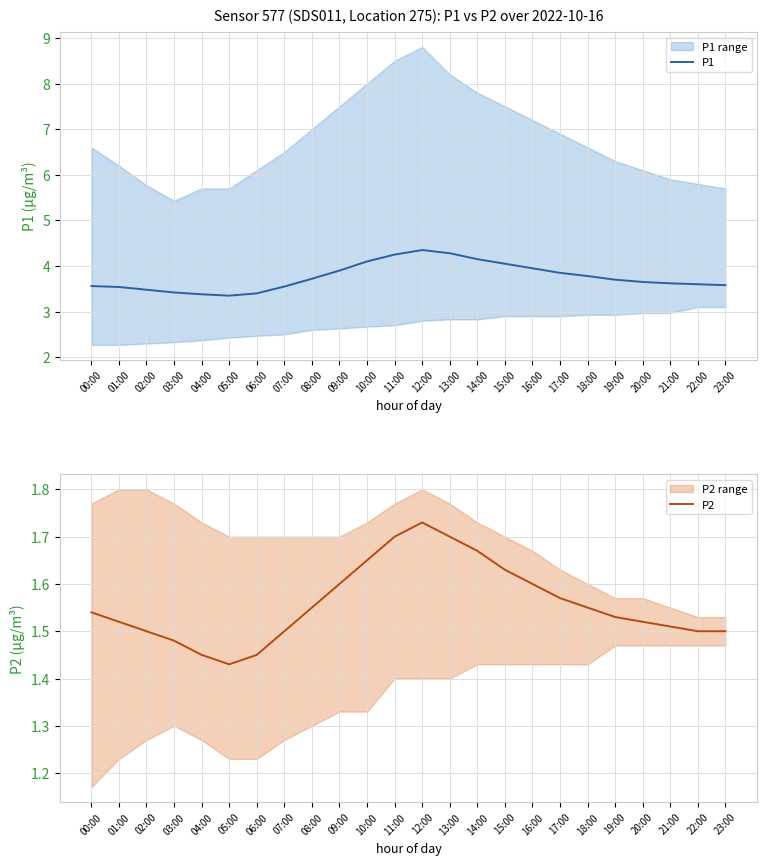

What is the sum of the P1 values at 10:00 and 21:00?

7.7